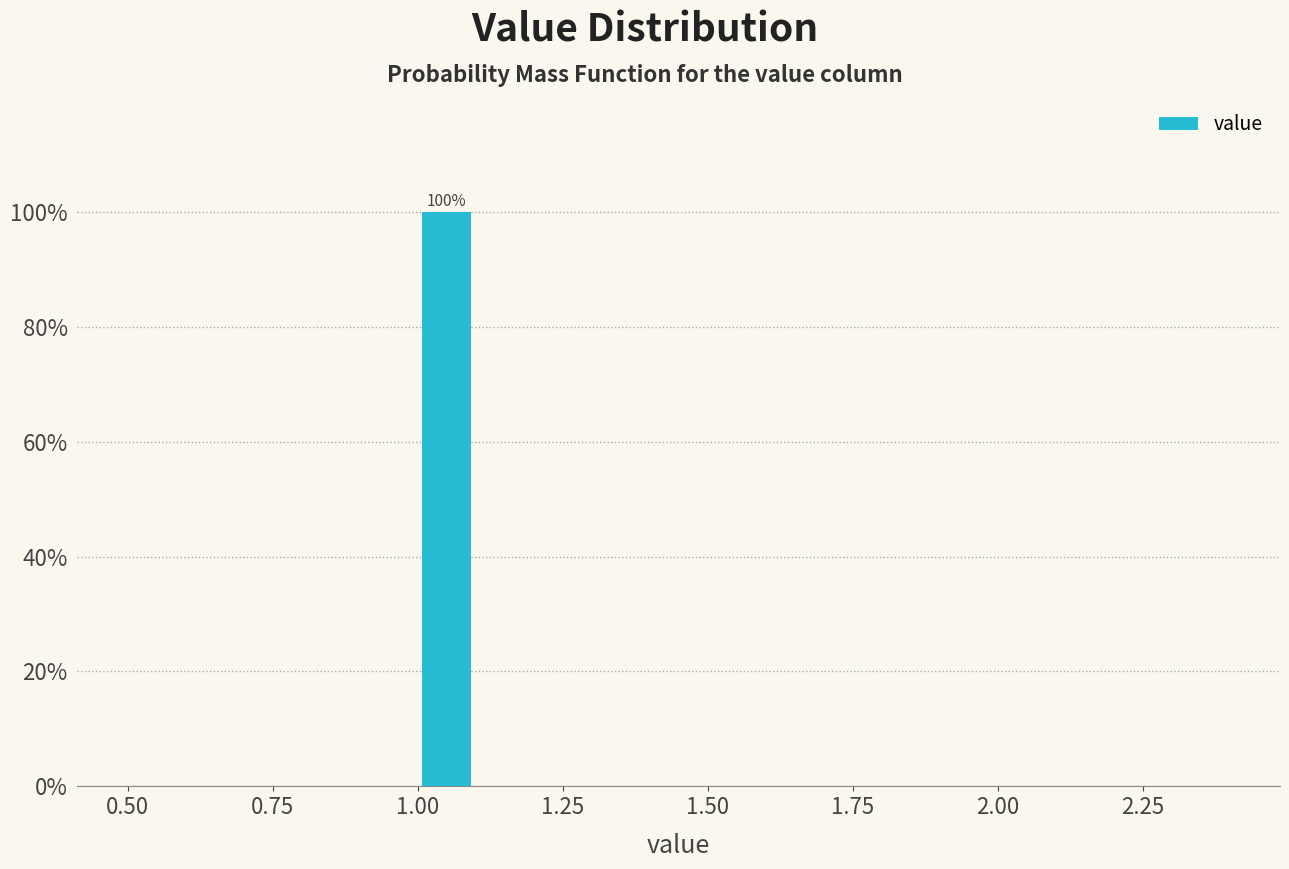

Read against the x-axis, roughly where is the centre of the tallest bar?

1.05